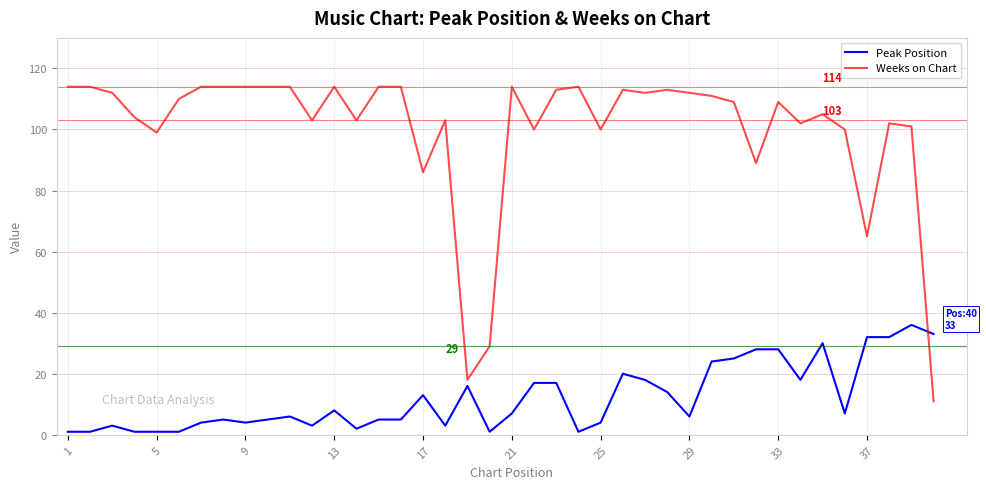

Rank the series by their average value, from lowest to highest.

Peak Position, Weeks on Chart